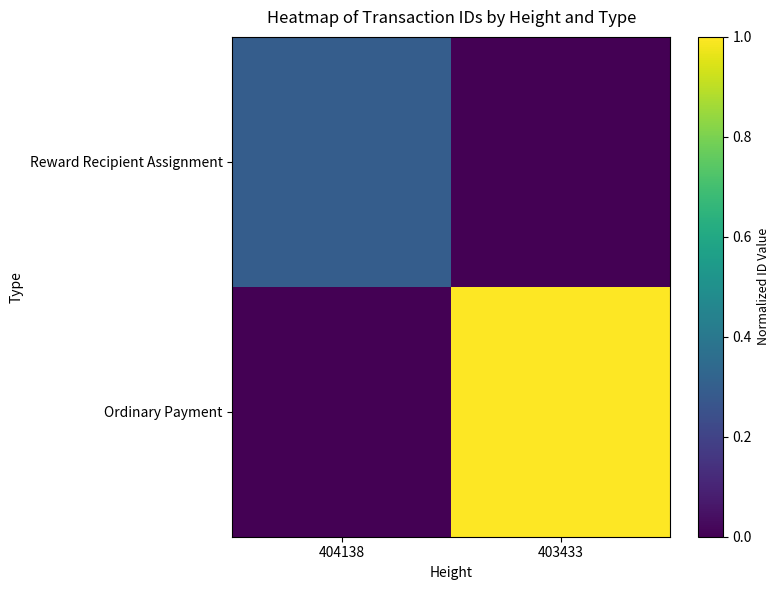

List the series in order of their peak value, lowest first.

Reward Recipient Assignment, Ordinary Payment